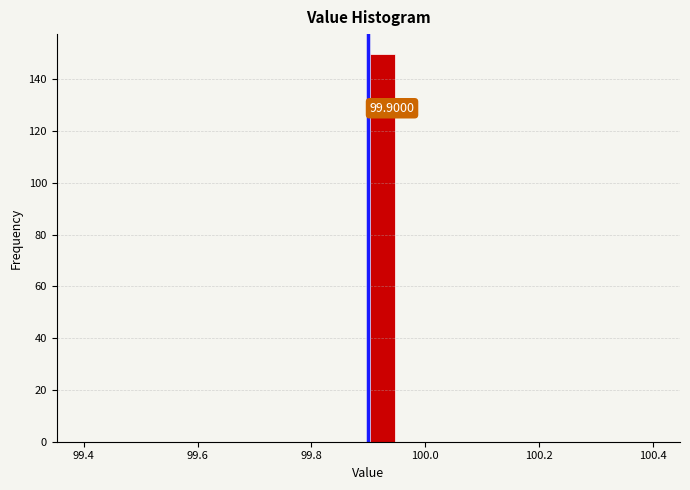

Around what value on the x-axis is the tallest bar? Give the approximate position of its centre, as read against the axis.

99.92